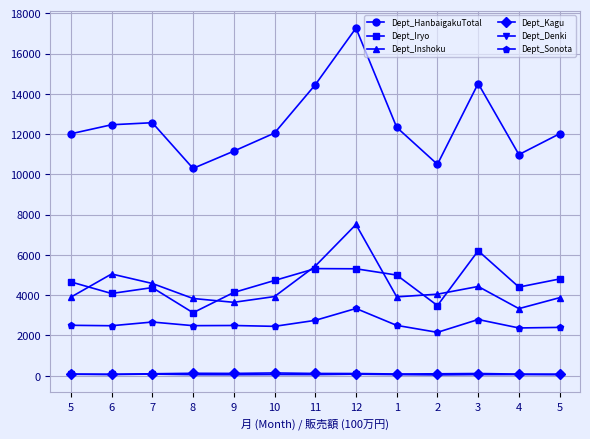

What are all the series names shown in the legend?

Dept_HanbaigakuTotal, Dept_Iryo, Dept_Inshoku, Dept_Kagu, Dept_Denki, Dept_Sonota